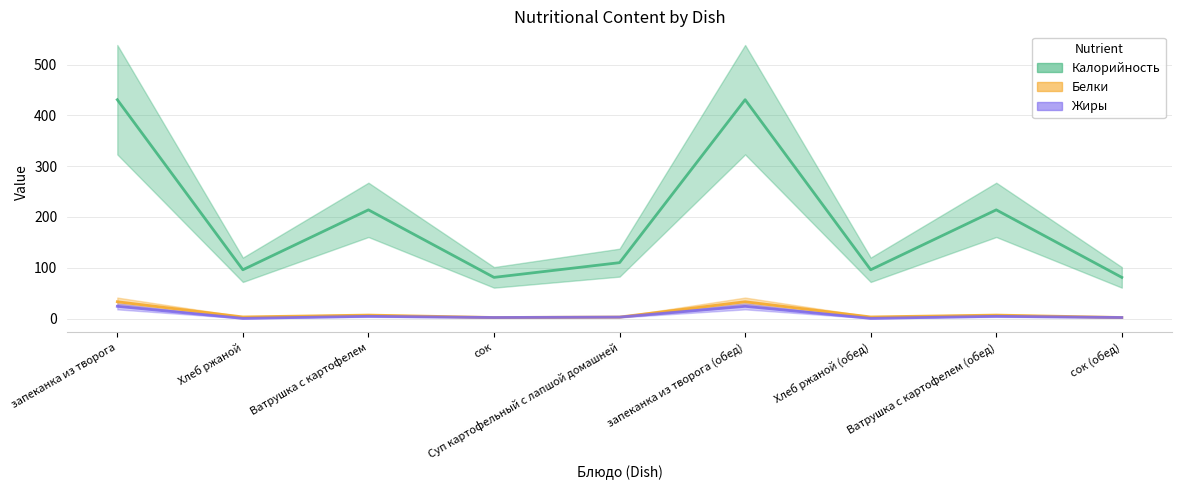

What position from the left is Ватрушка с картофелем?

3